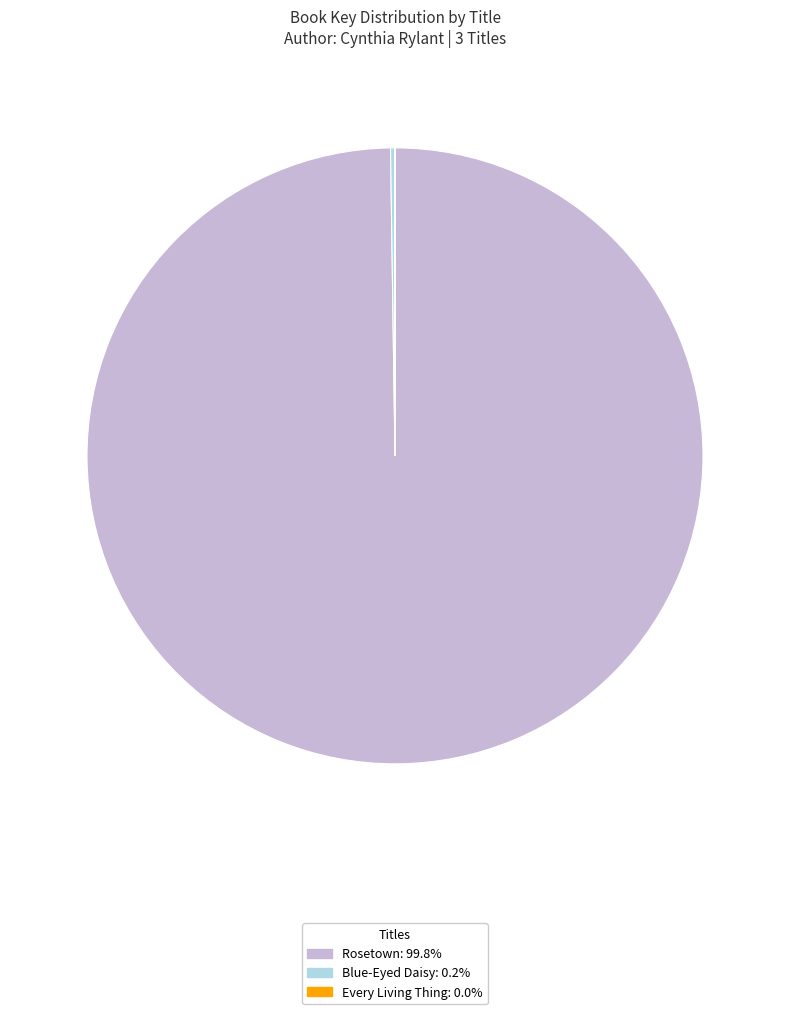

Does Rosetown: 99.8% represent more than half of the total?

Yes